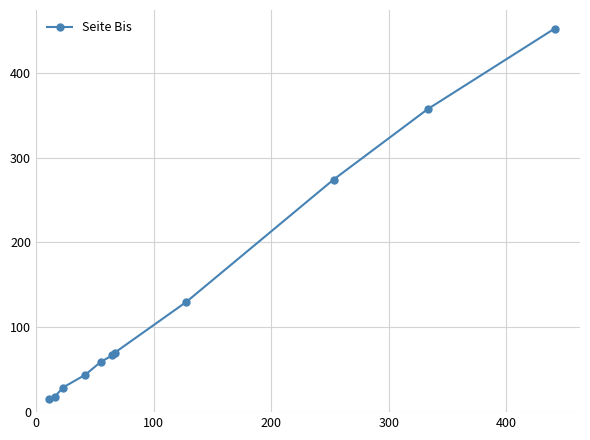

What is the sum of all values?

1515